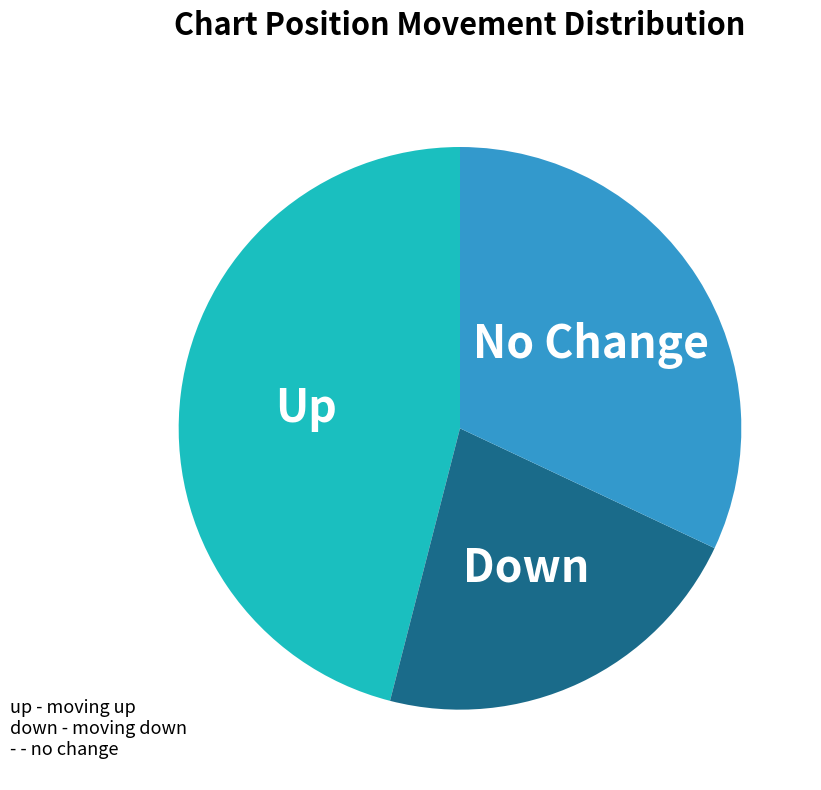

Rank the categories by value from highest to lowest.

Up, No Change, Down